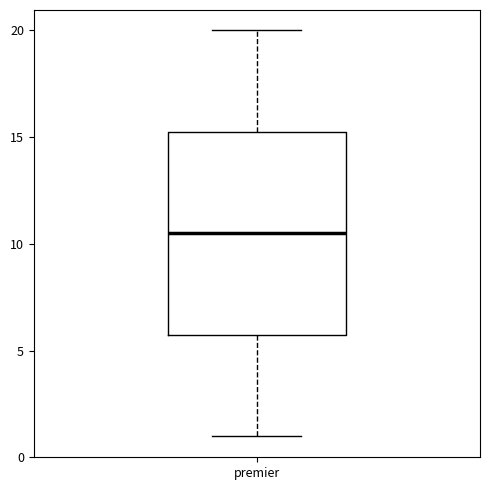

Read this box plot against the y-axis: the position of the median line, the range covered by the box, and the ends of both whiskers. The values are not printed on the chart, so give them approximately, as read against the axis.

median 10.5, box 6.0 to 15.5, whiskers 1.0 to 20.0